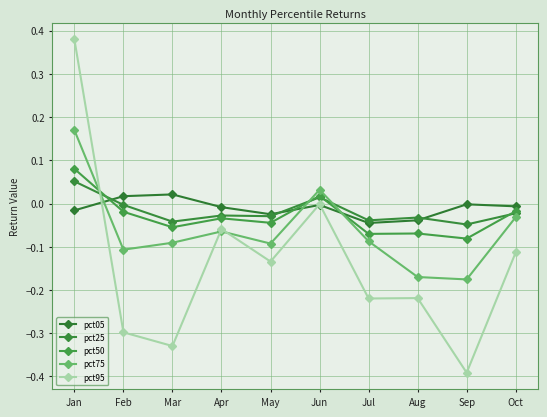

Between Apr and Aug, which series saw the biggest shift?

pct95